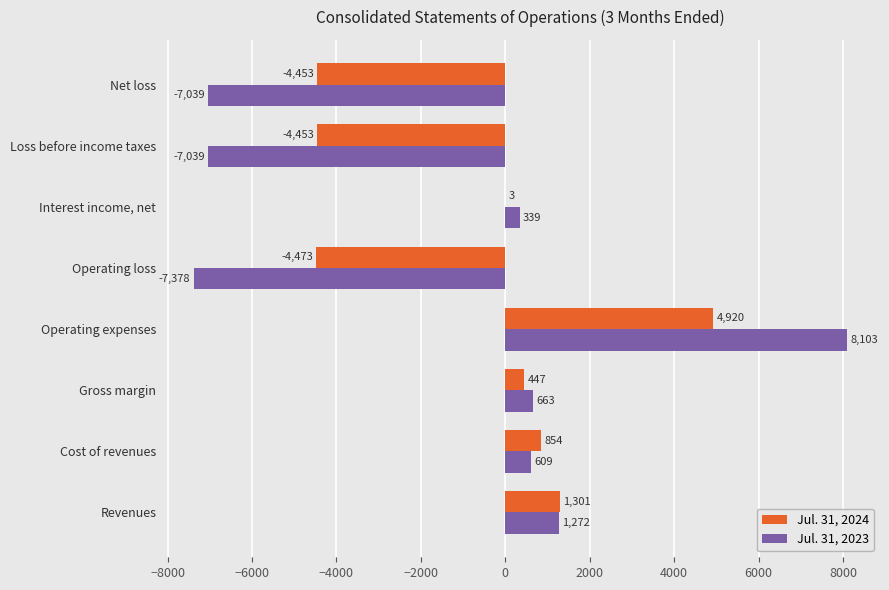

At which category does the chart reach its peak across all series?

Operating expenses